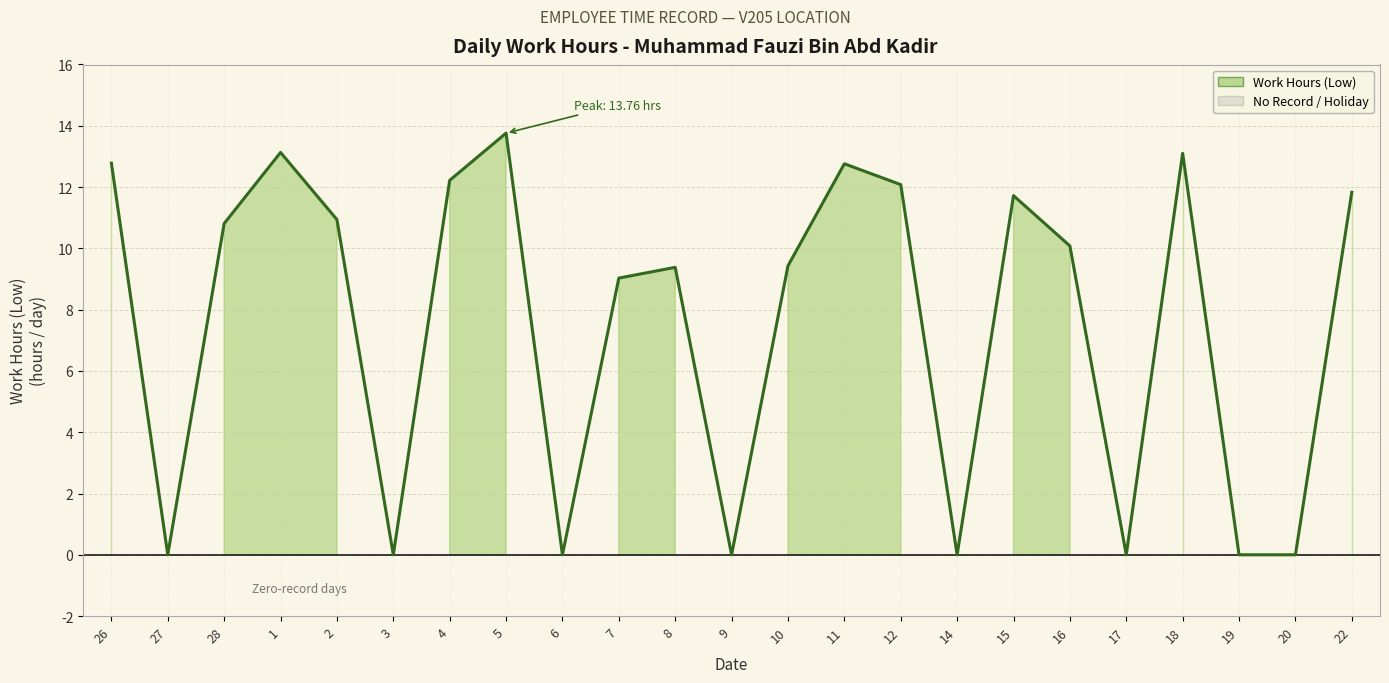

Is it true that the value at 26 is 12.8?

True